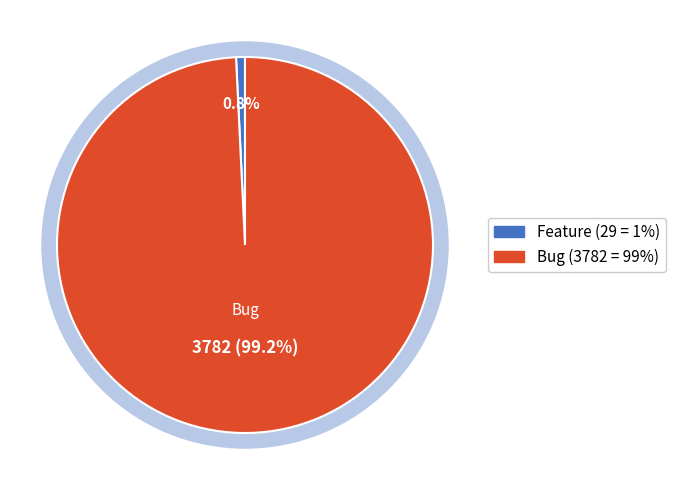

Does Bug represent more than half of the total?

Yes